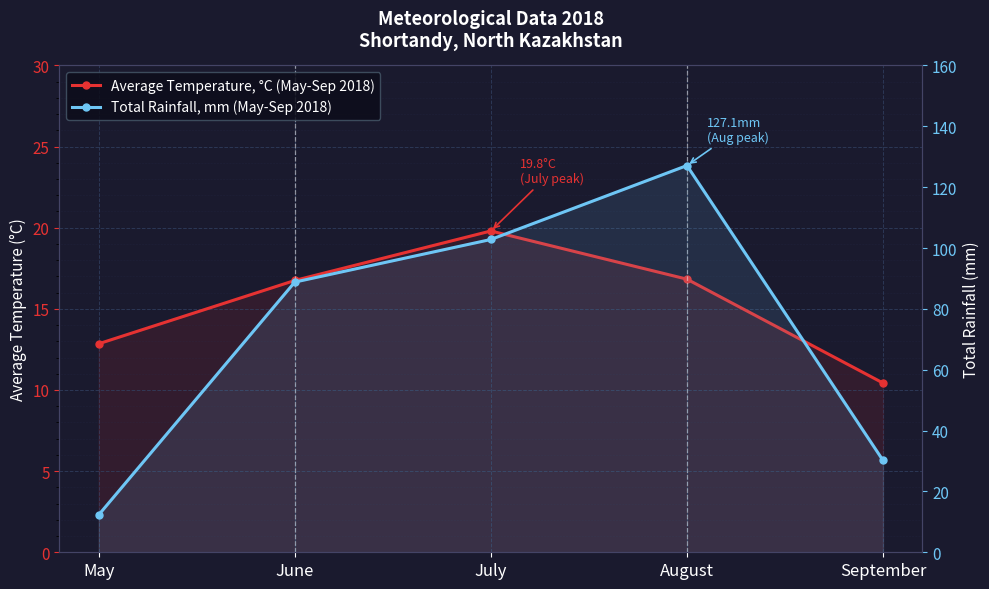

How many lines are shown in the chart?

2